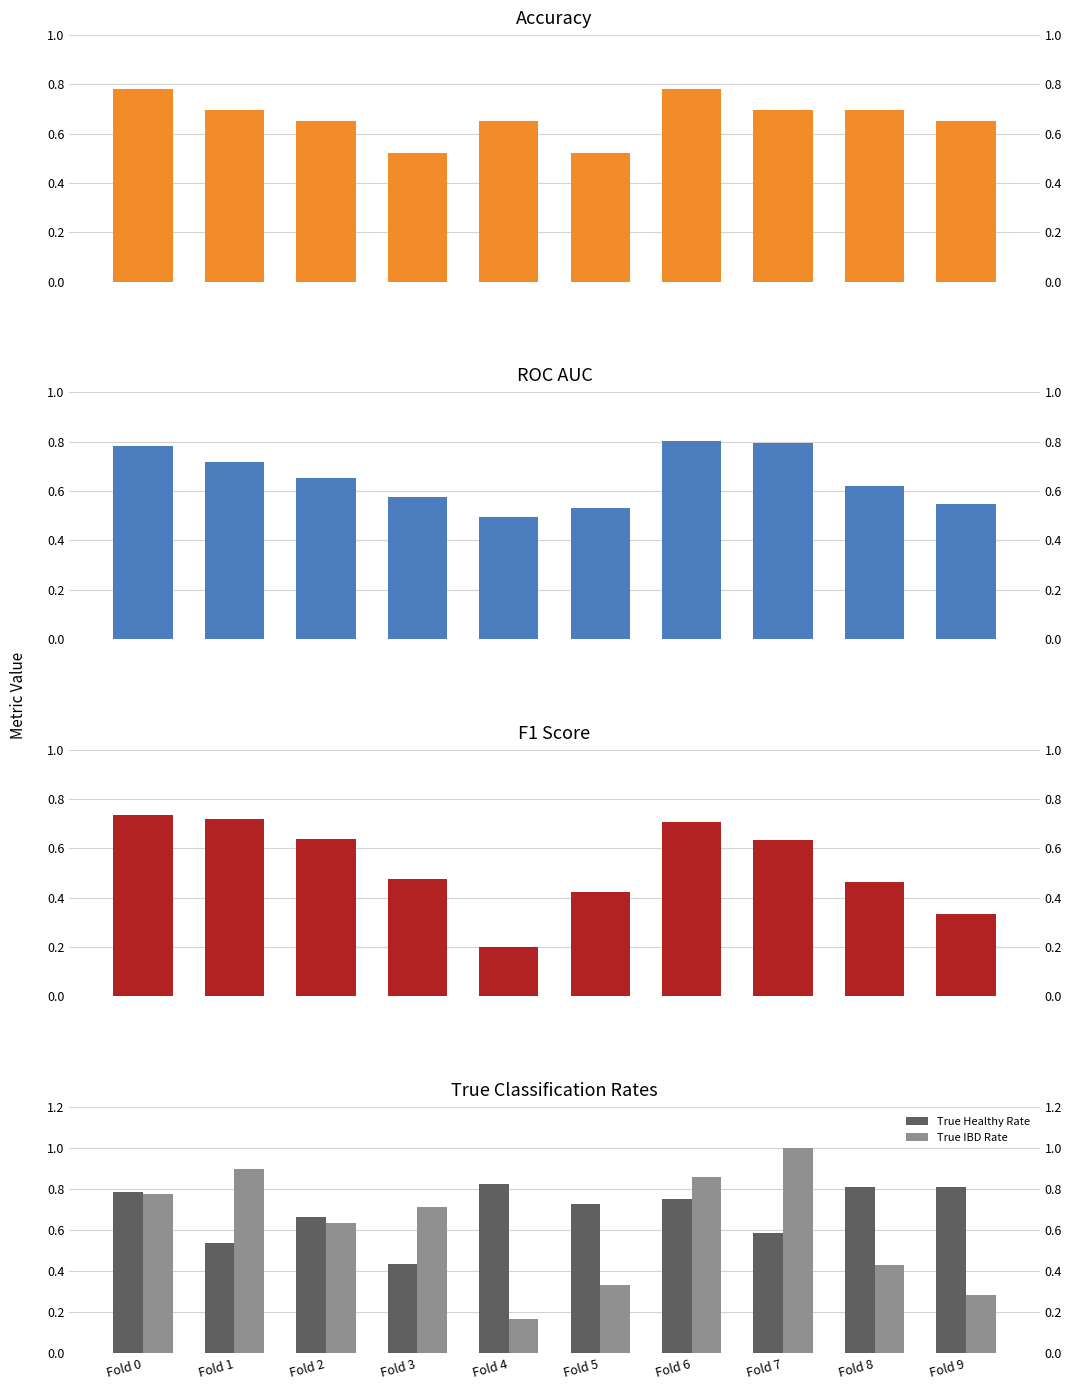

At how many categories does at least one series exceed 0?

10